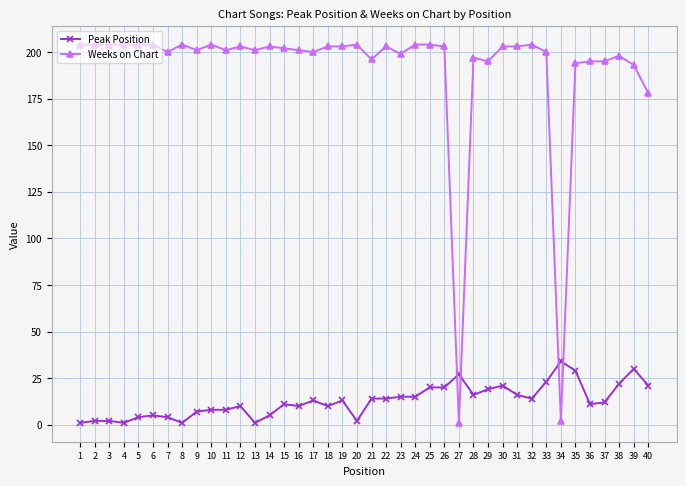

What is the maximum value shown in the chart?

204